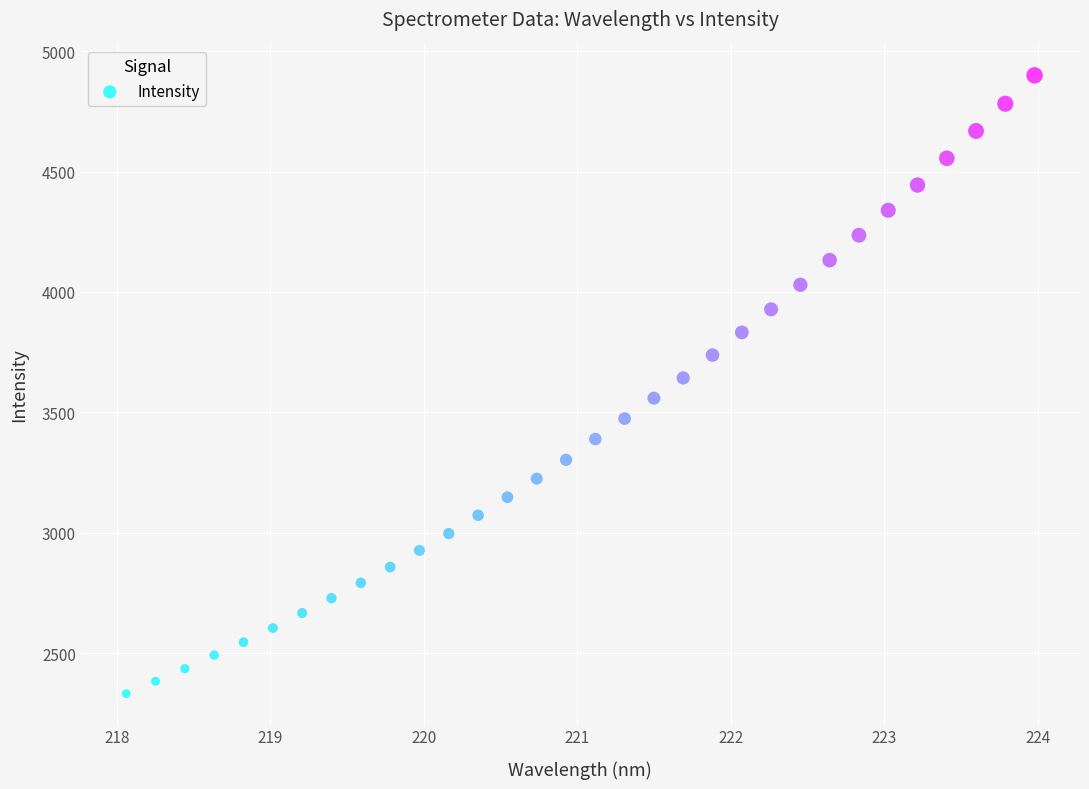

What is the range of X values (max minus min)?

5.9